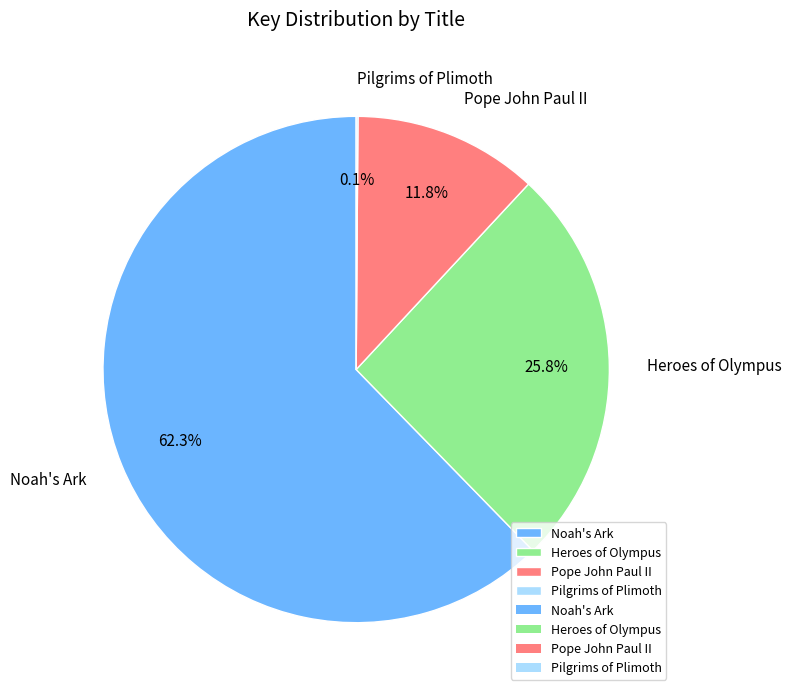

What percentage is NOT represented by Noah's Ark?

37.7%